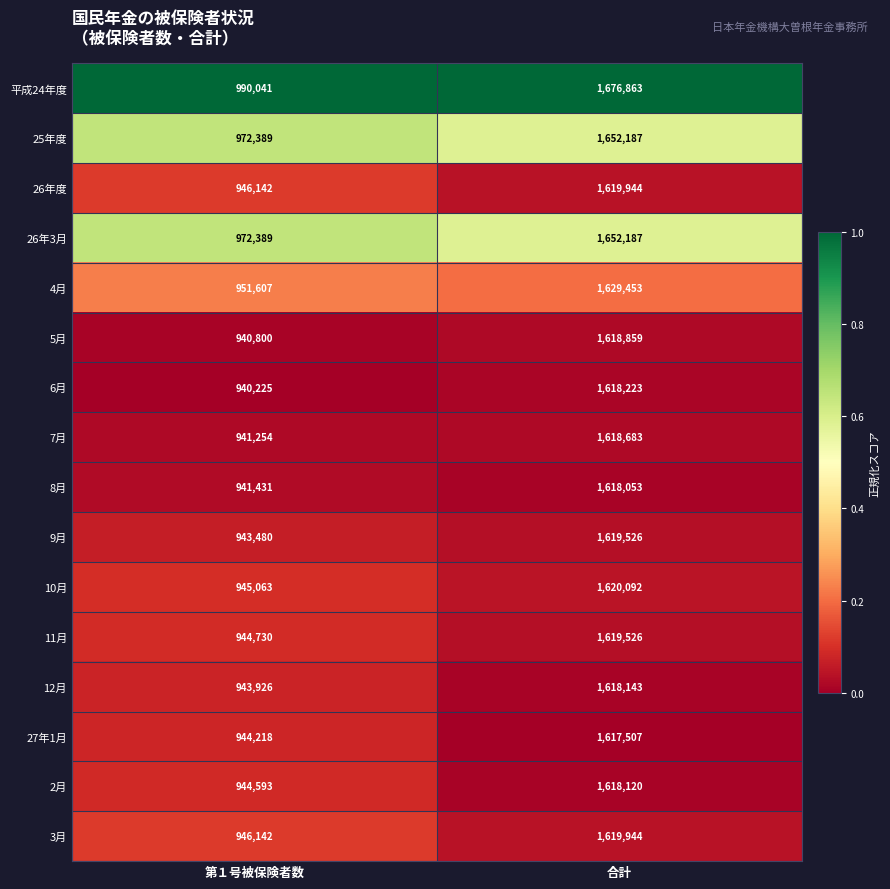

The value of 4月 at 合計 is 1629453. True or false?

True